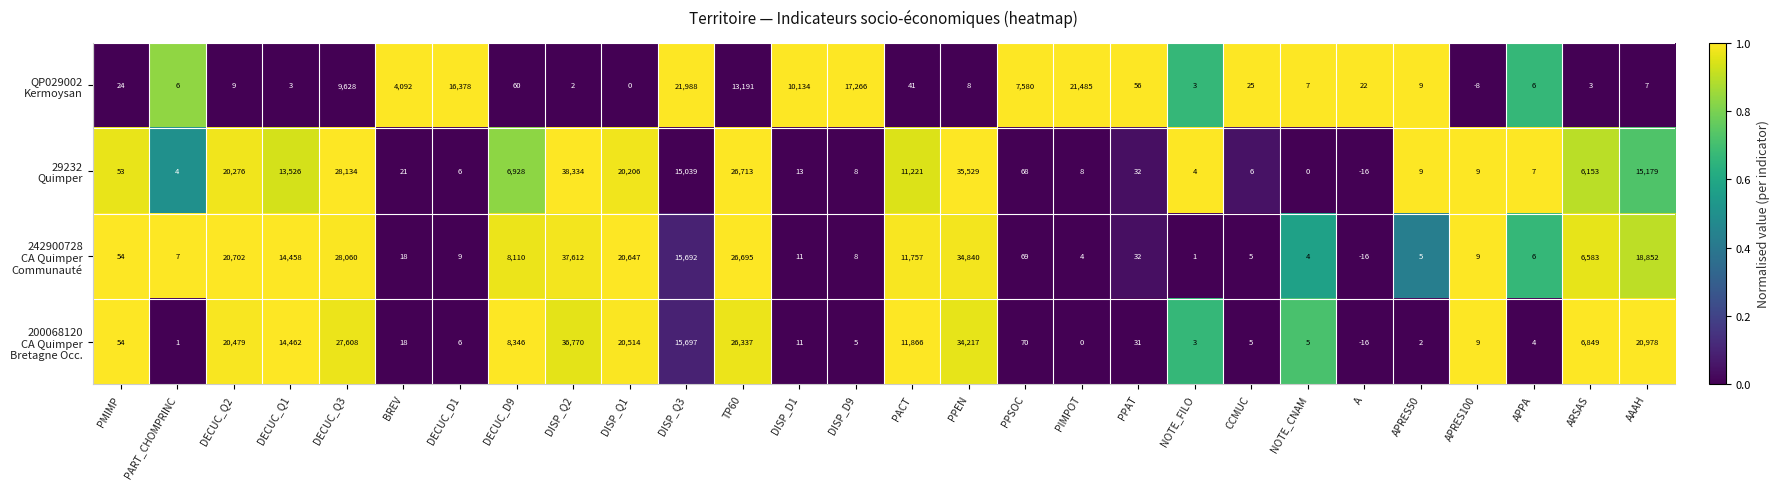

What is the spread (max minus min) of values at PACT?

11825